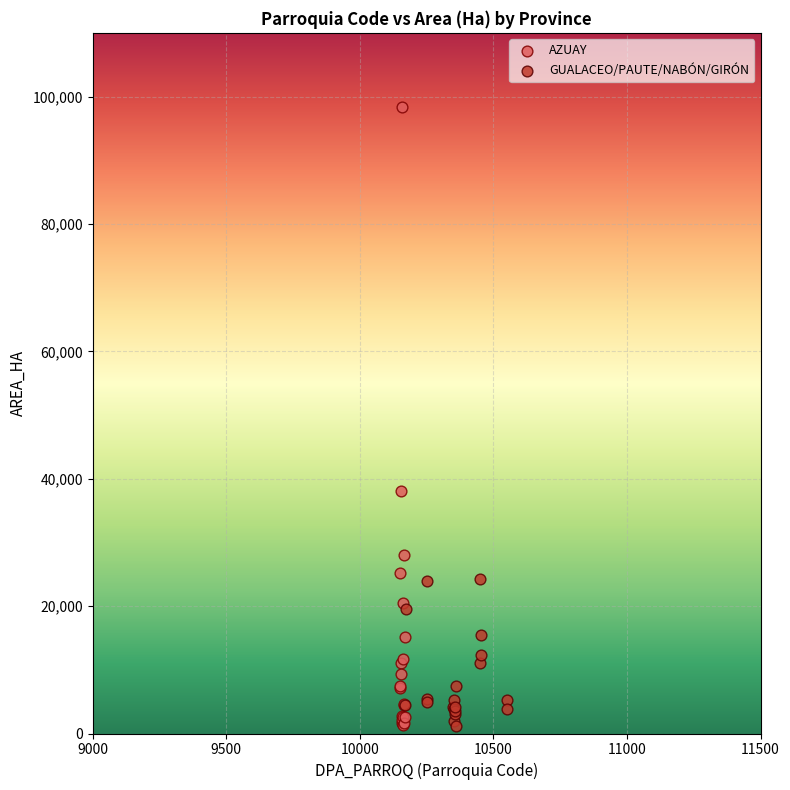

Which series reaches the maximum Y coordinate?

AZUAY